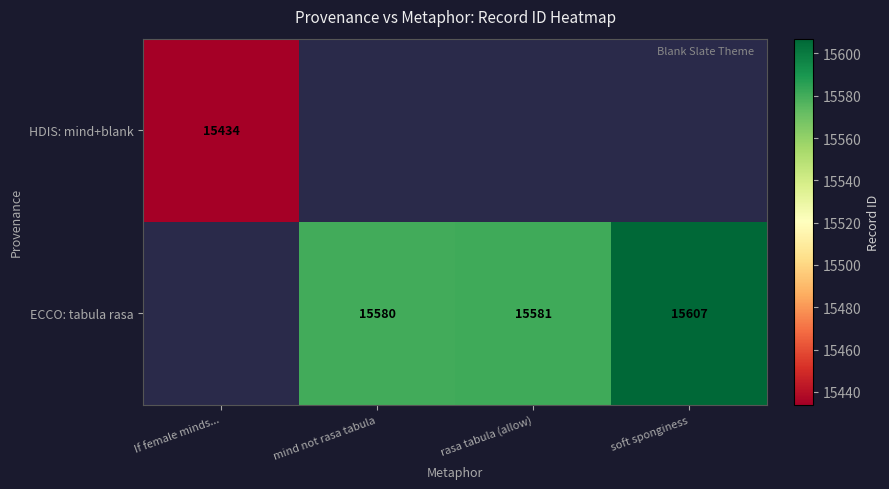

Is it true that ECCO: tabula rasa equals 8617 at soft sponginess?

False